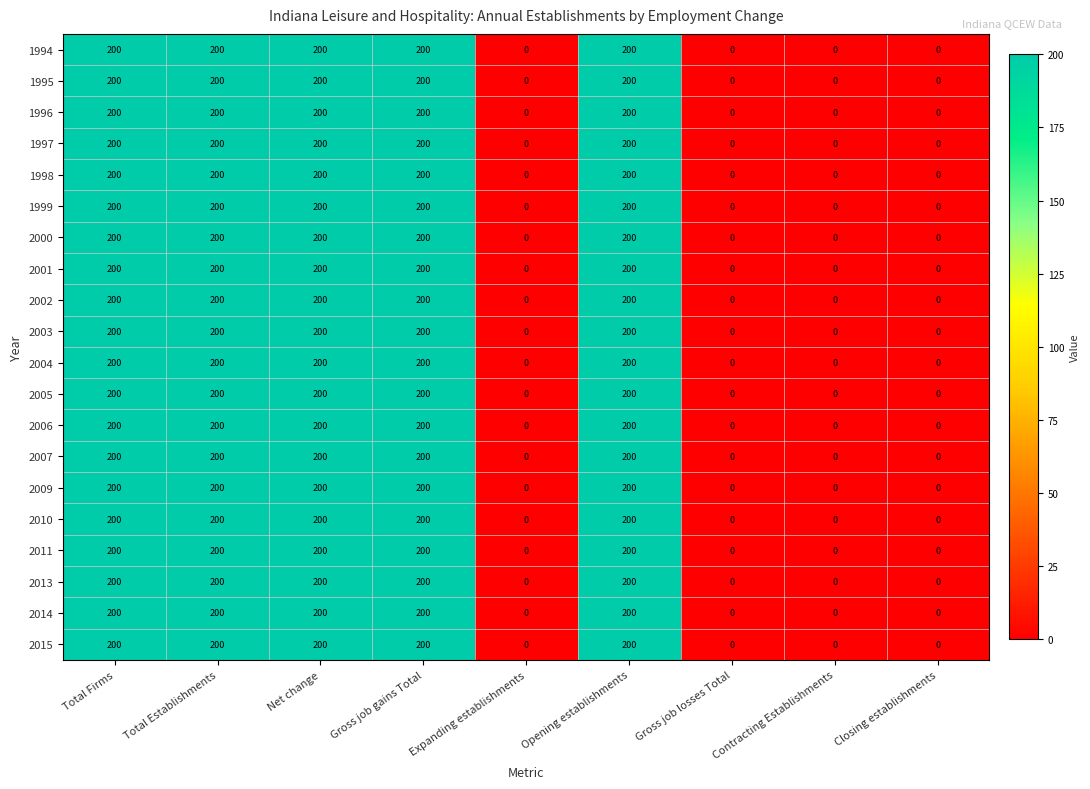

How many values in 1996 are above zero?

5